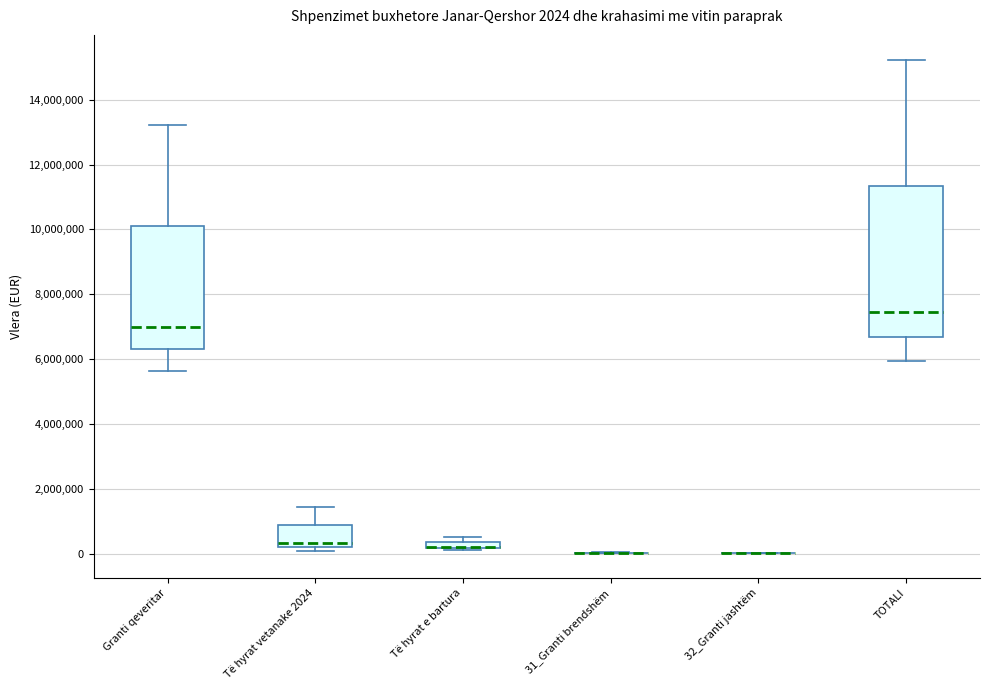

Which box is the tallest, from its lower edge to its upper edge?

TOTALI